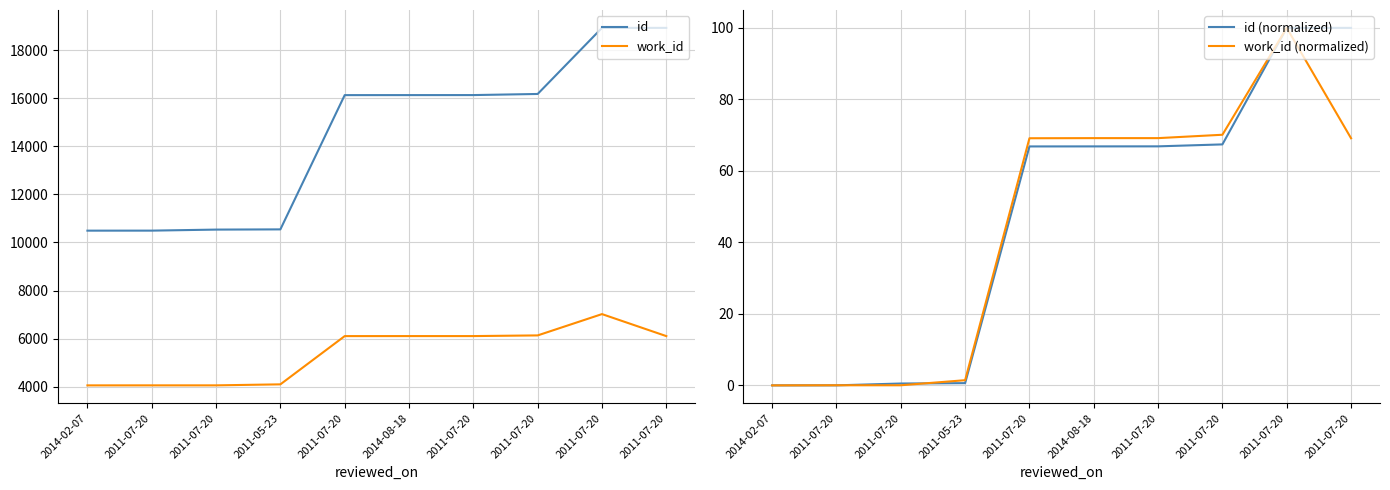

Is this an area chart (filled region under the line)?

No